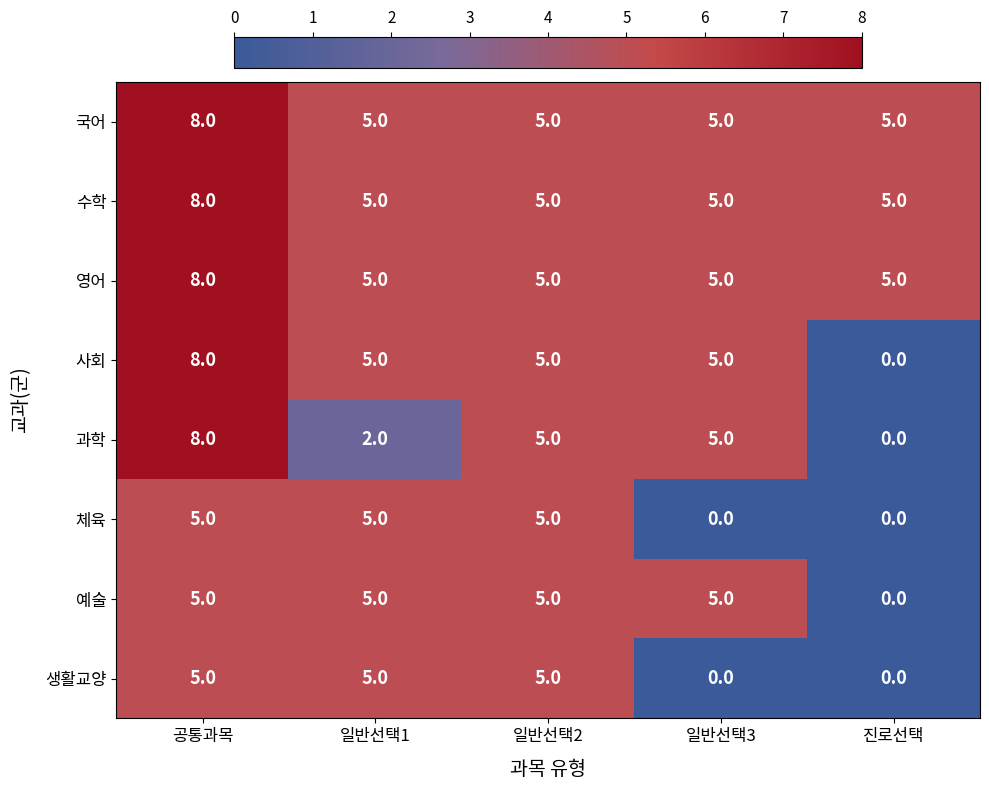

How many categories are shown in the chart?

5